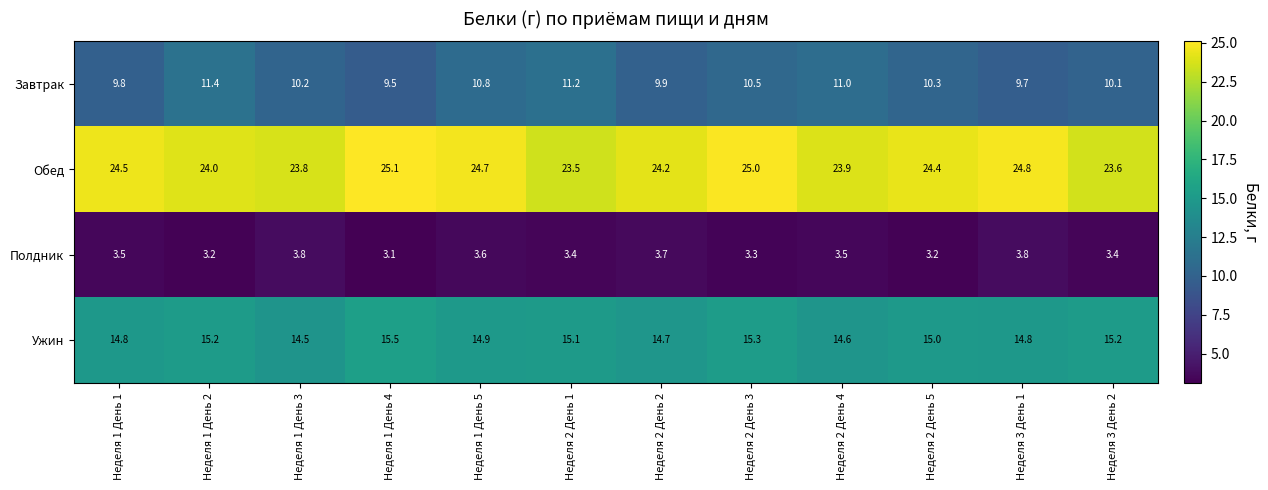

Is it true that Обед equals 23.6 at Неделя 3 День 2?

True